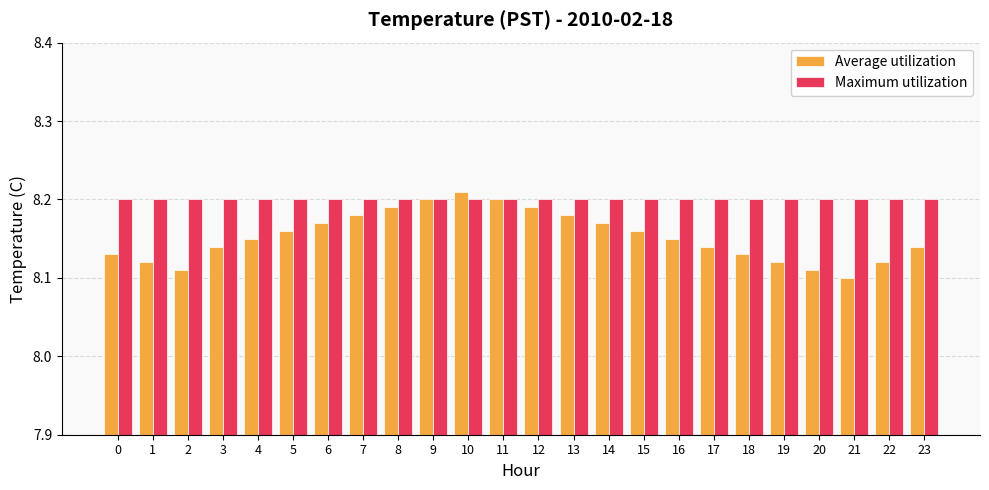

At how many categories does at least one series exceed 8?

24